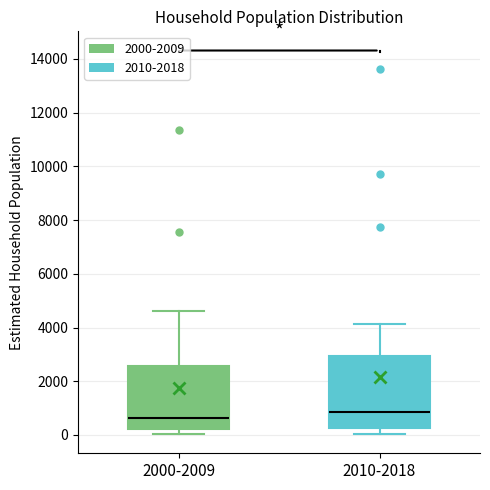

Reading left to right, read every box against the y-axis: the position of its median line, the range the box covers, and the ends of its whiskers. The values are not printed on the chart, so give them approximately, as read against the axis.

2000-2009: median 600, box 200 to 2600, whiskers 0 to 4600
2010-2018: median 800, box 200 to 3000, whiskers 0 to 4200